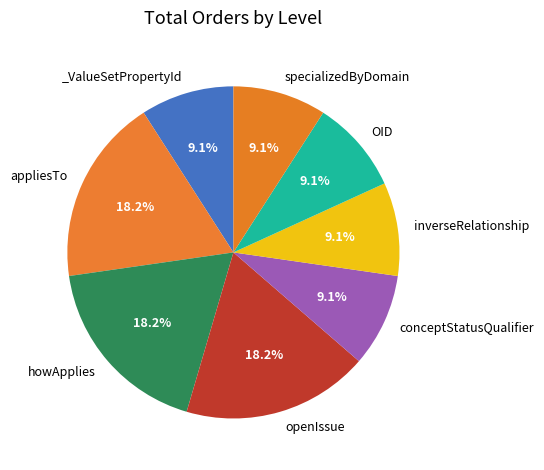

How many slices are in this pie chart?

8